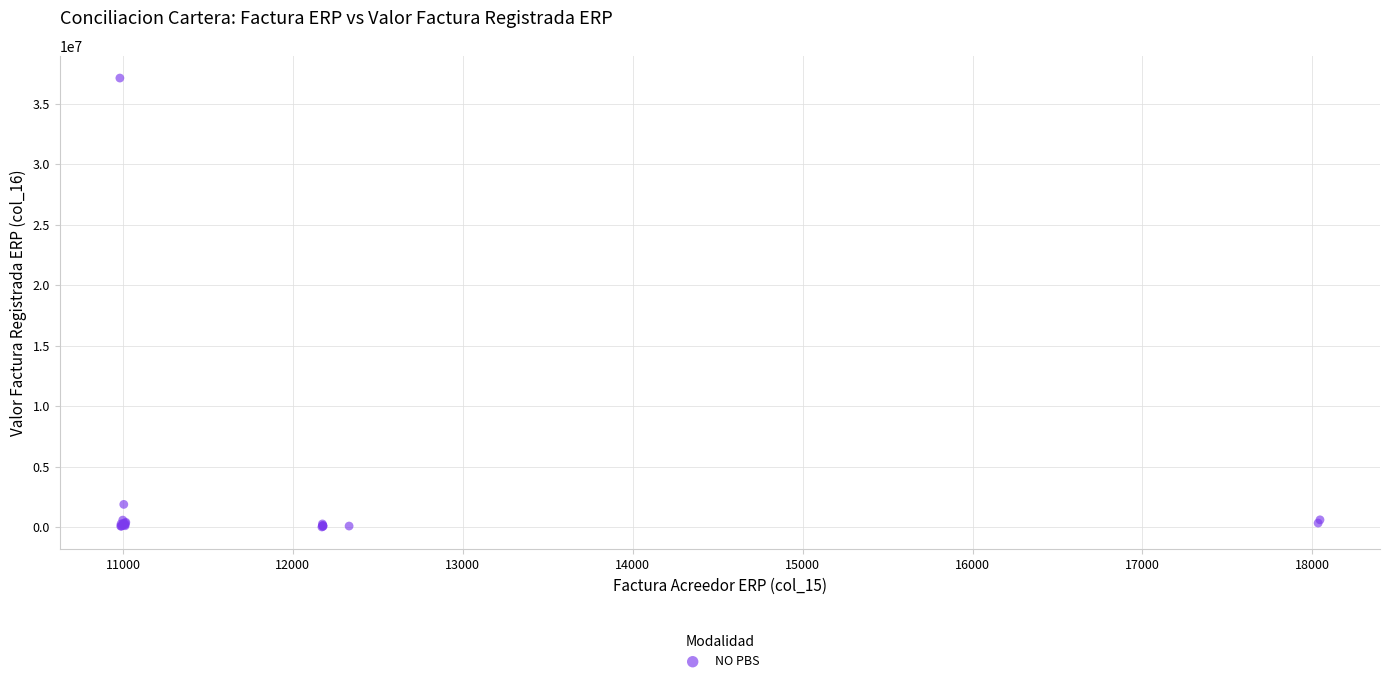

What Y value in the scatter plot is closest to 18559726?

1879997